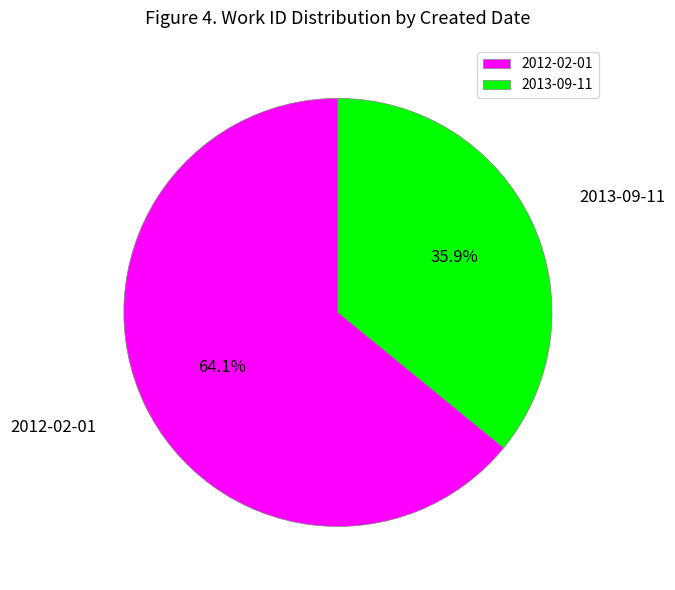

Is it true that 2012-02-01 is 64% of the pie?

True